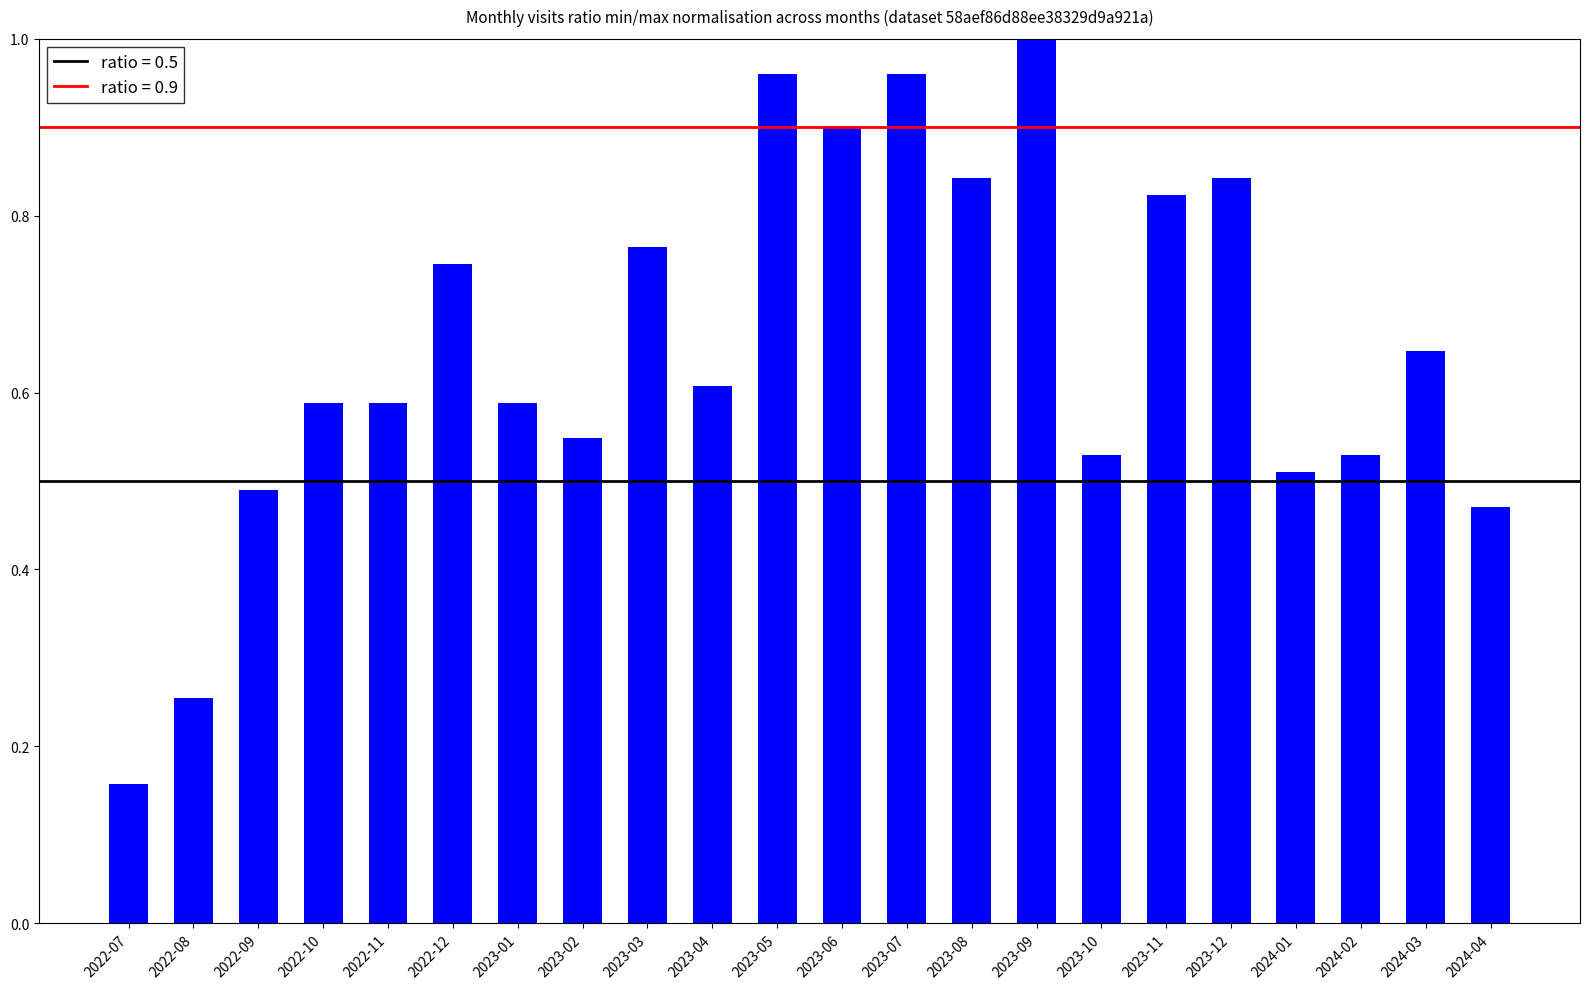

At which category does the chart reach its peak across all series?

2023-09